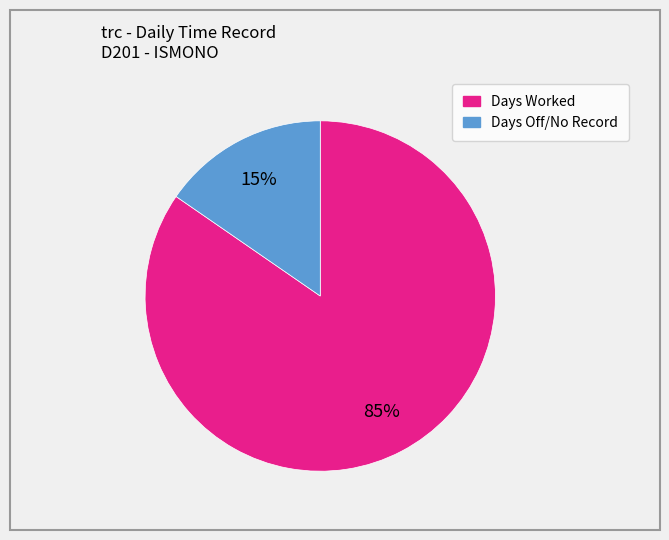

Is there a majority slice in this chart?

Yes